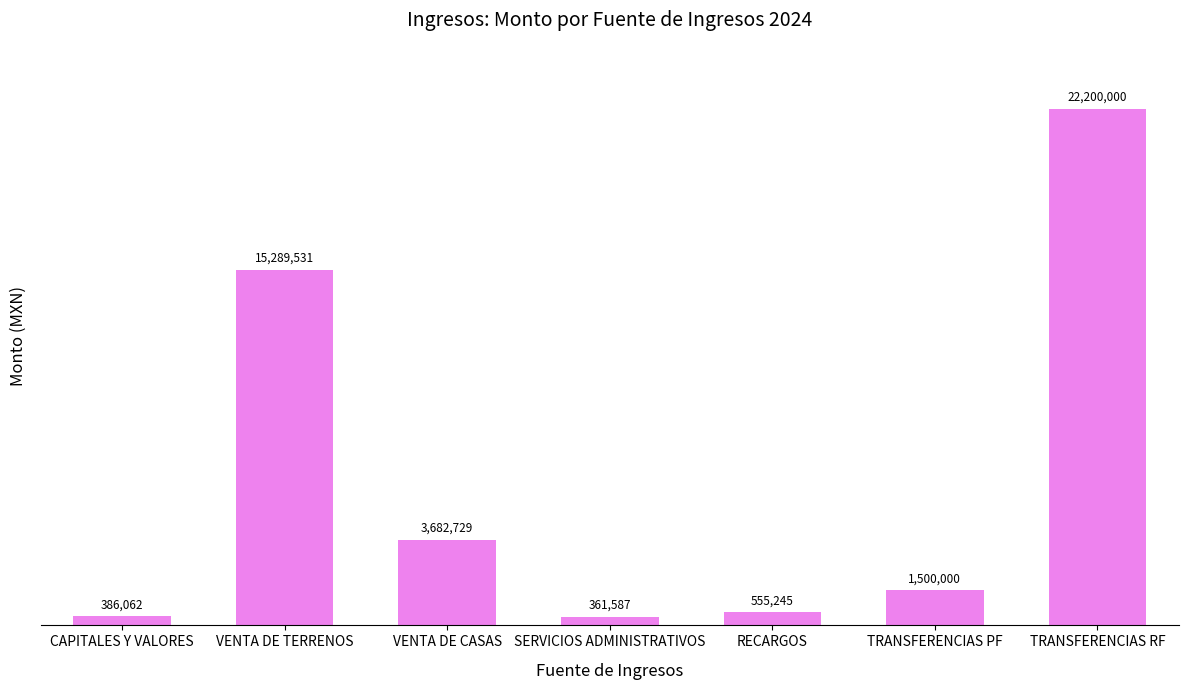

Between TRANSFERENCIAS RF and TRANSFERENCIAS PF, which is larger?

TRANSFERENCIAS RF